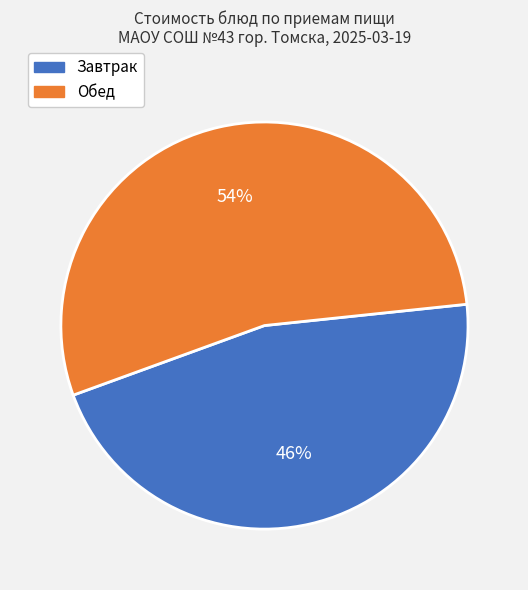

To the nearest percent, what is the average slice percentage?

50%